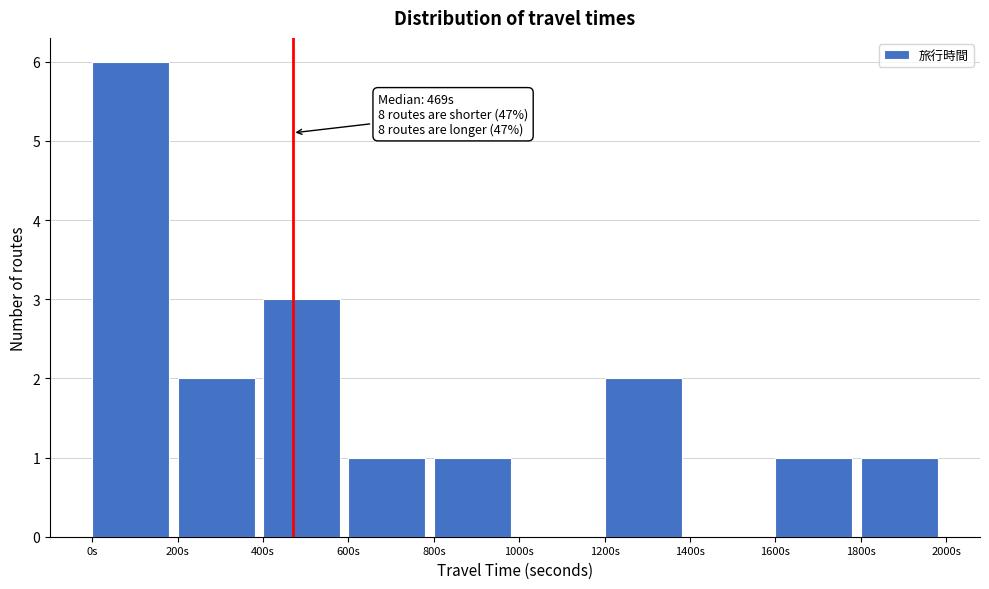

Which range on the x-axis has the tallest bar?

0 to 200